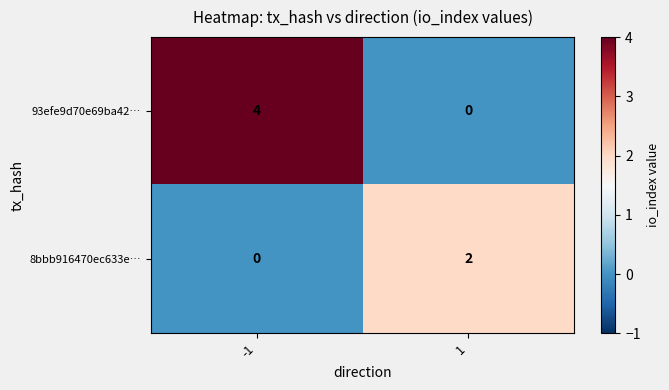

The 8bbb916470ec633e… series shows 0 at -1. True or false?

True